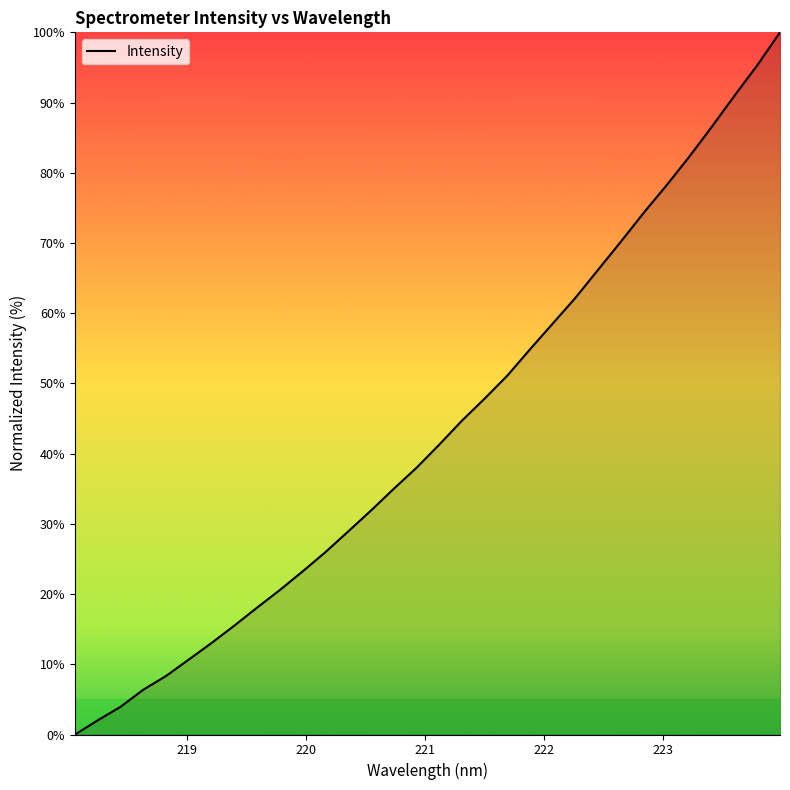

What is the maximum value shown in the chart?

100.0